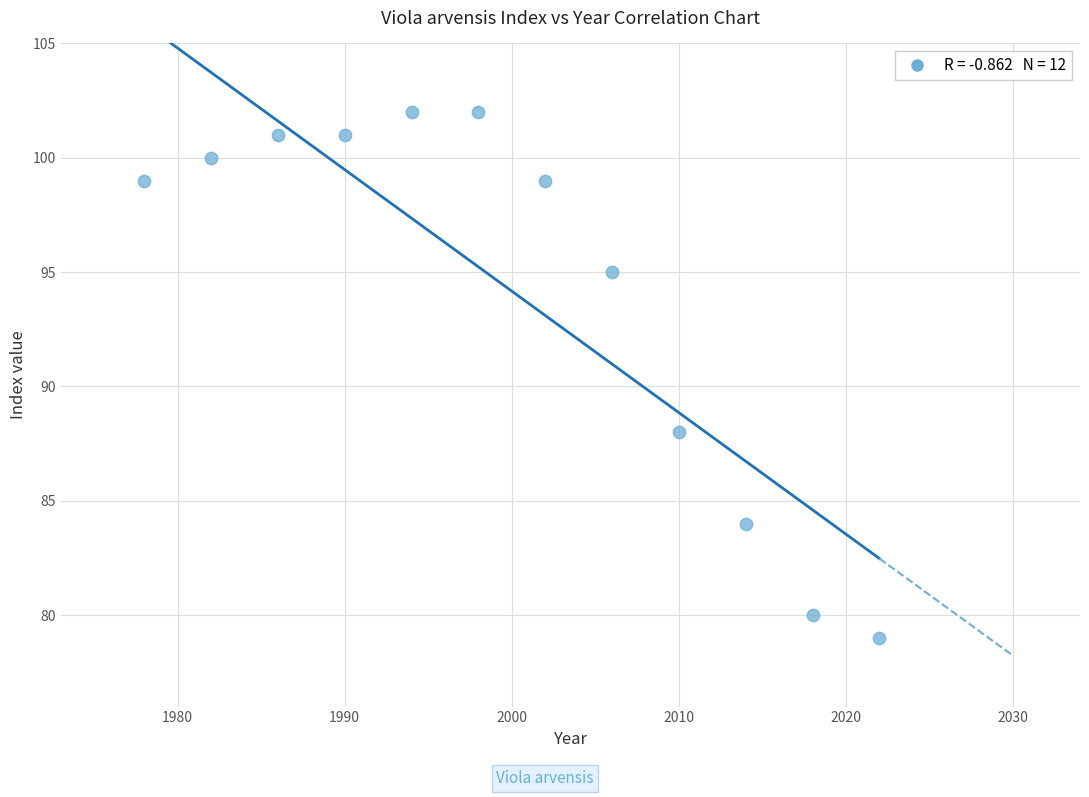

What Y value in the scatter plot is closest to 90?

88